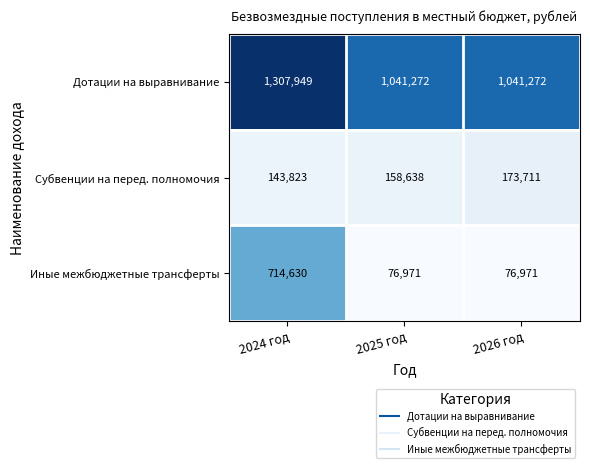

What is the spread (max minus min) of values at 2026 год?

964301